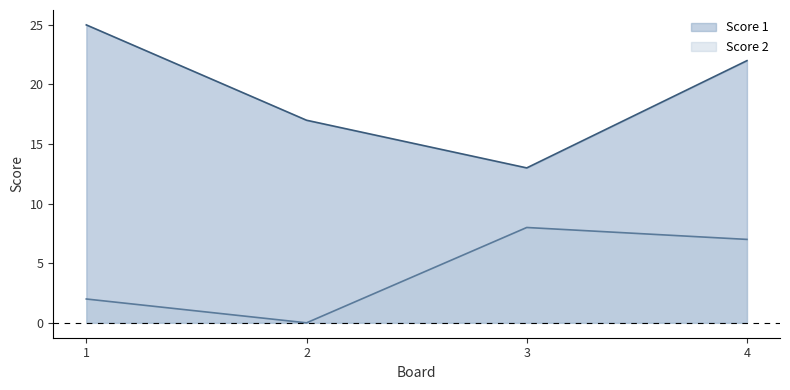

What is the value of the Score 1 point at the 1st from the left?

25